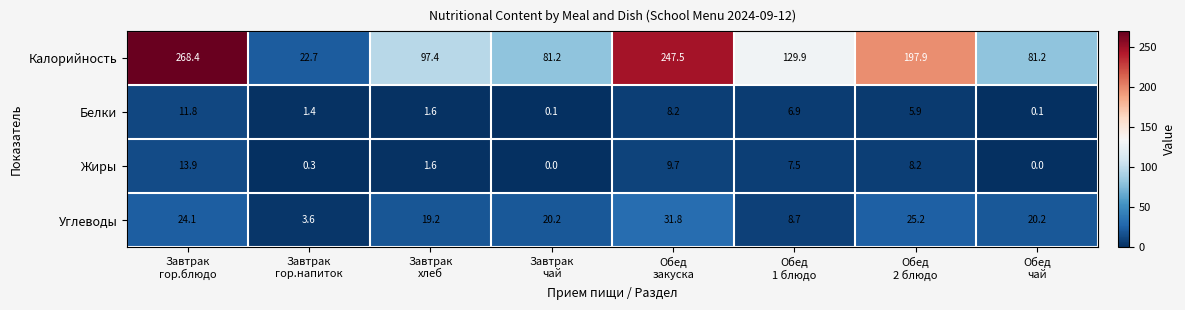

What is the difference between the second highest and minimum values in the Белки series?

8.1